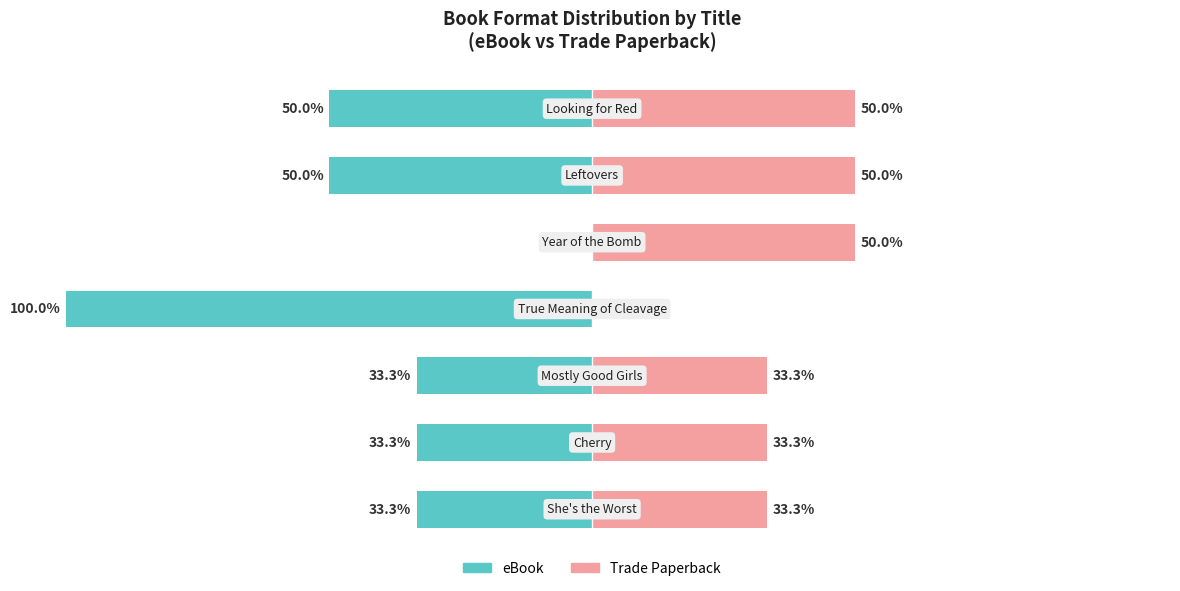

What is the difference between the eBook values at 5 and 2?

16.7